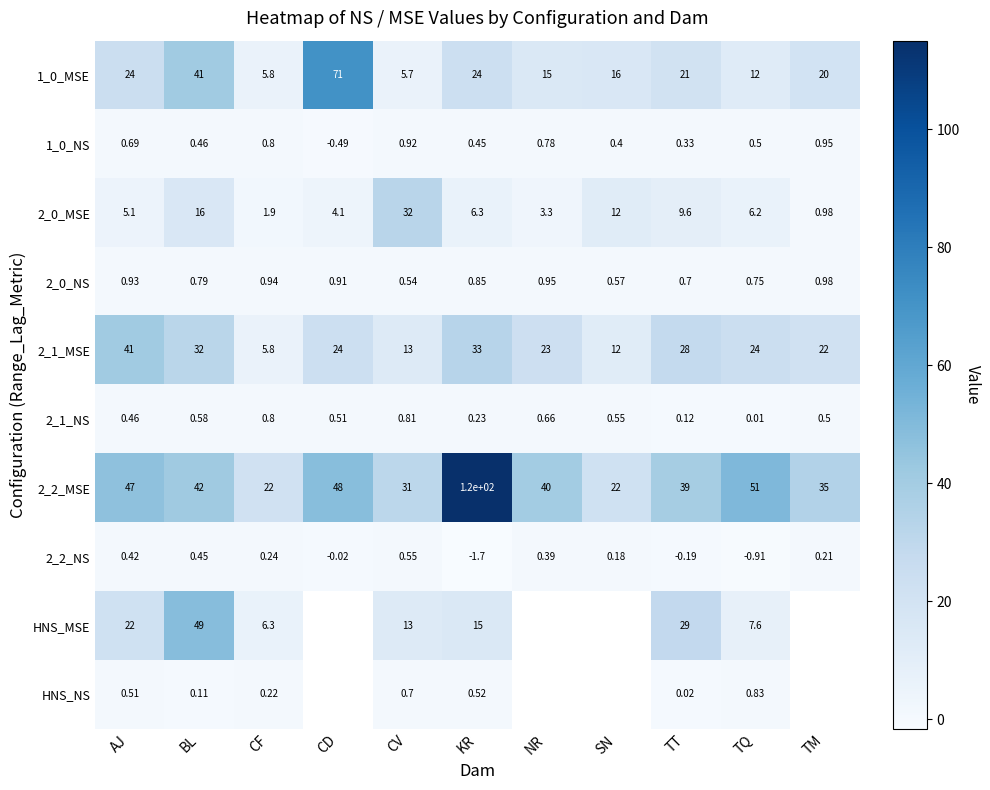

List the labels in order of 2_1_NS value, largest first.

CV, CF, NR, BL, SN, CD, TM, AJ, KR, TT, TQ